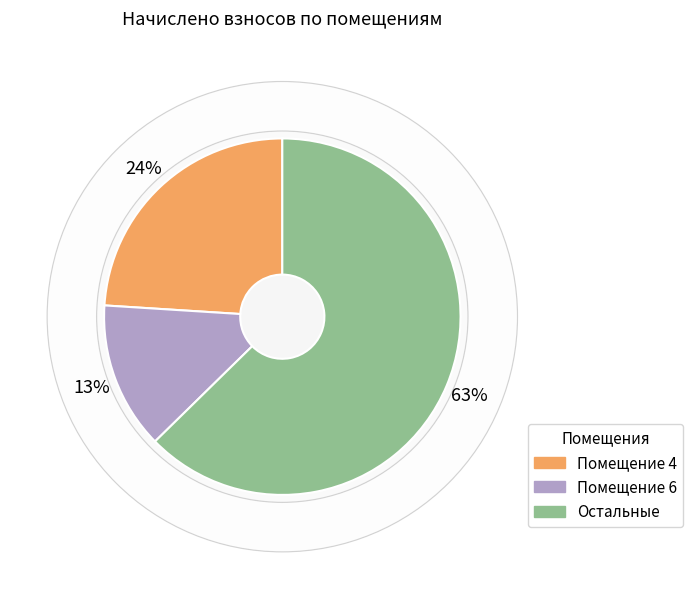

Which slice is the largest?

Остальные